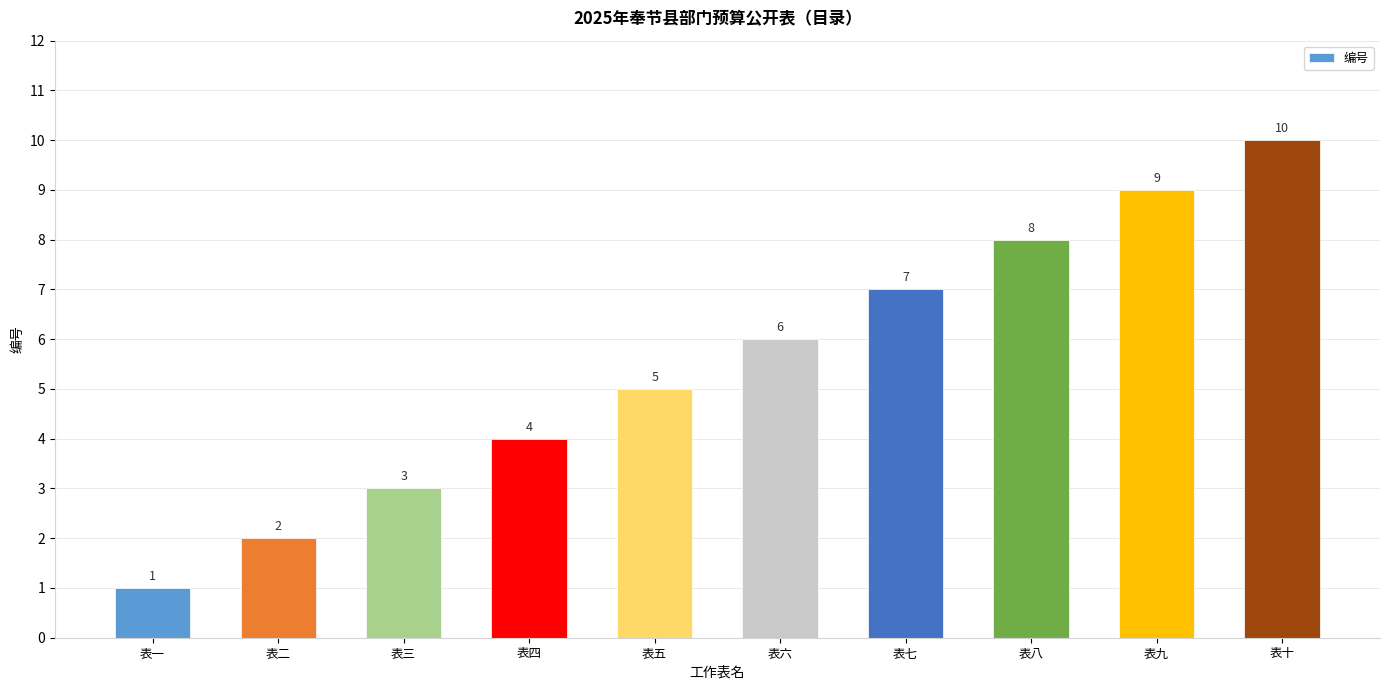

List the labels in order of value, largest first.

表十, 表九, 表八, 表七, 表六, 表五, 表四, 表三, 表二, 表一